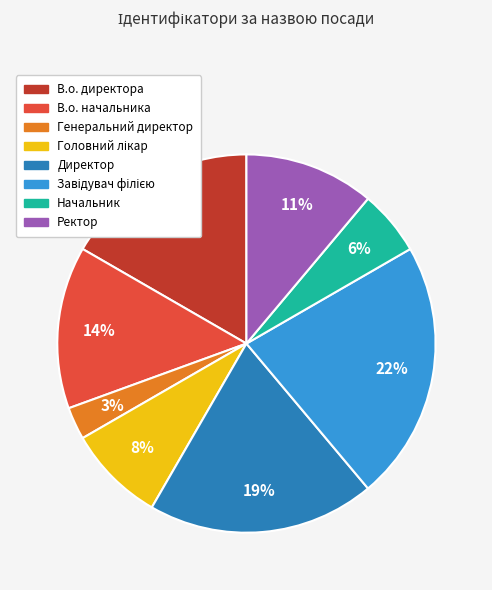

Is the sum of Генеральний директор and Ректор greater than half?

No